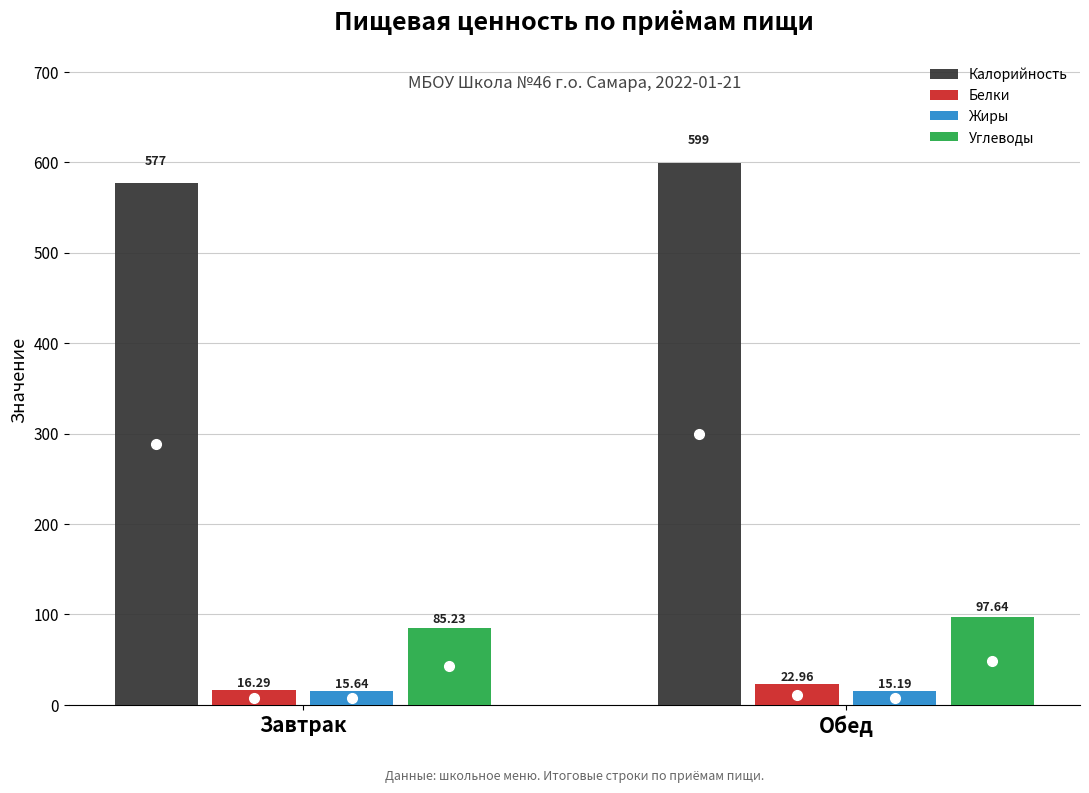

At which label does Углеводы reach its peak?

Обед